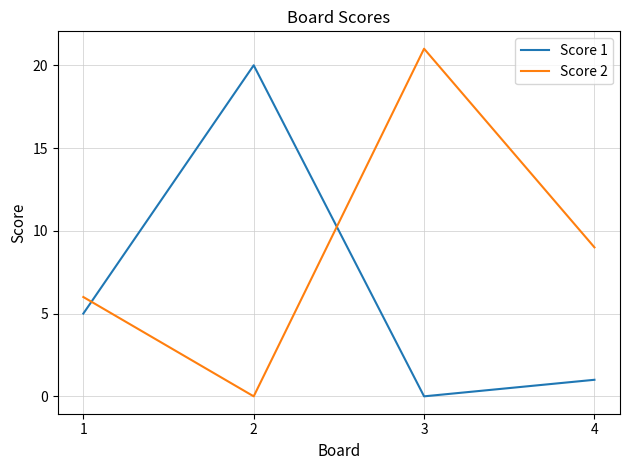

How many positive values does the Score 2 series have?

3